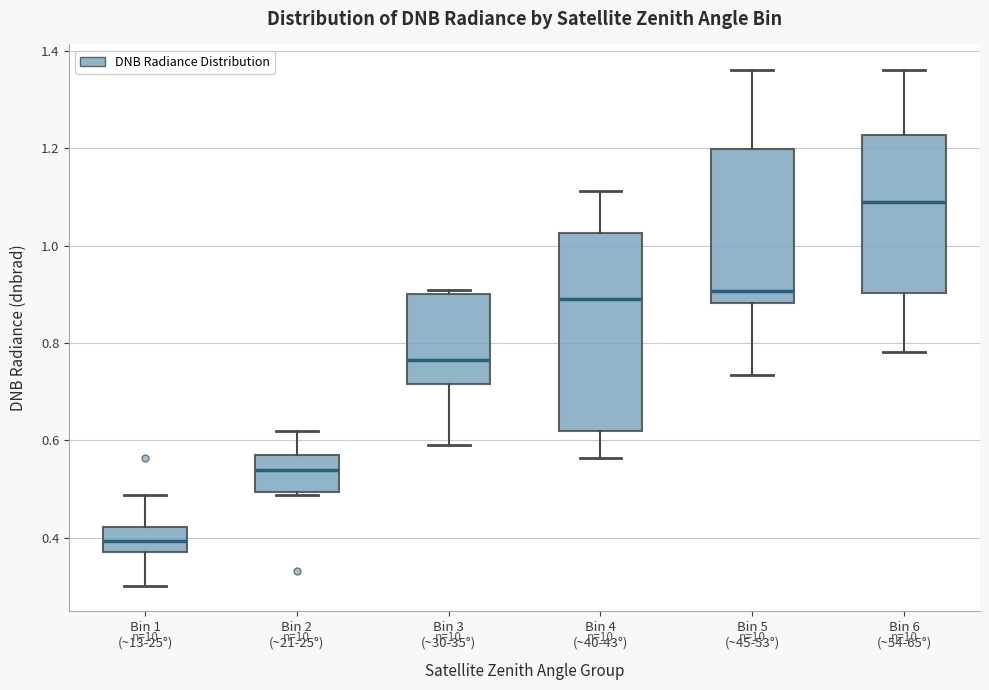

Which box has the highest median line?

Bin 6 (~54-65°)